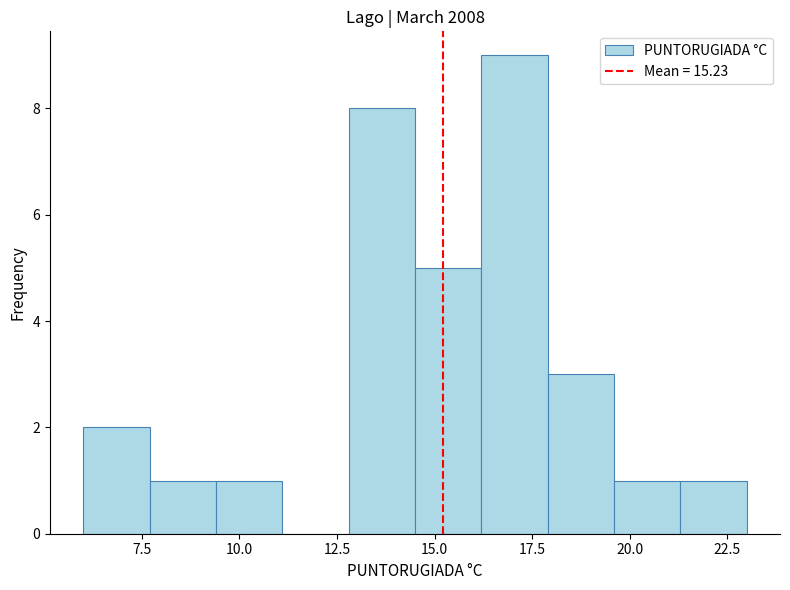

Around what value on the x-axis is the tallest bar? Give the approximate position of its centre, as read against the axis.

17.0